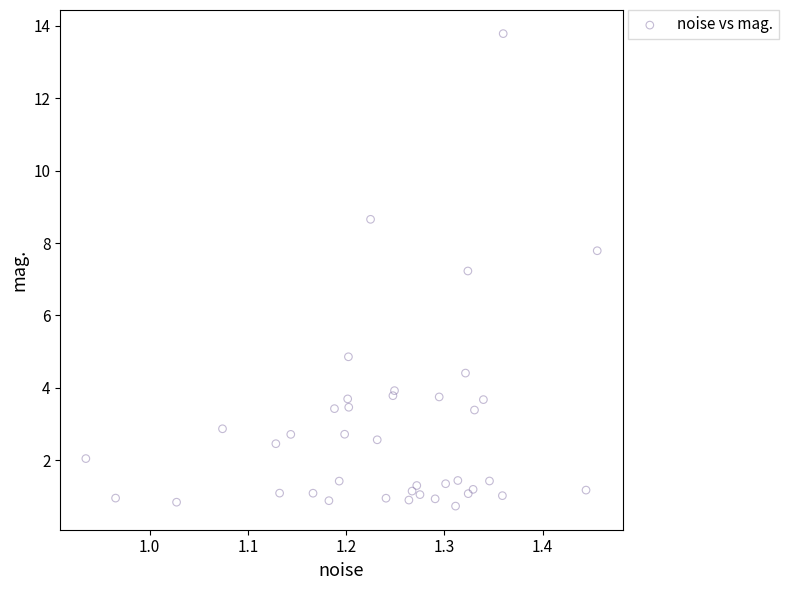

What Y value in the scatter plot is closest to 7?

7.2